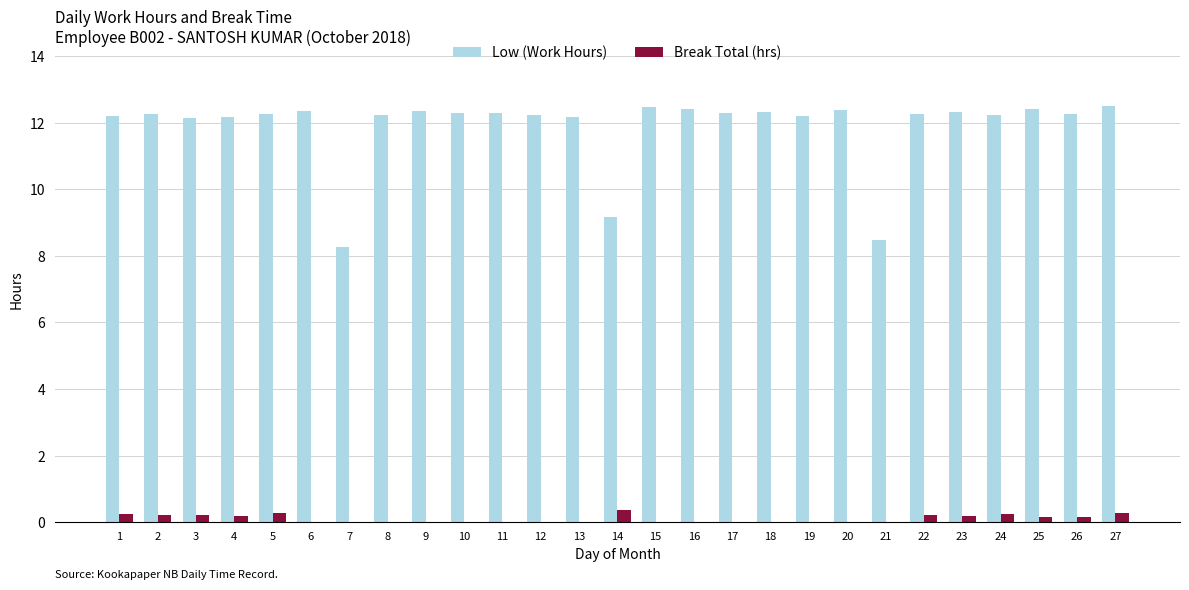

What is the greatest value displayed?

12.5